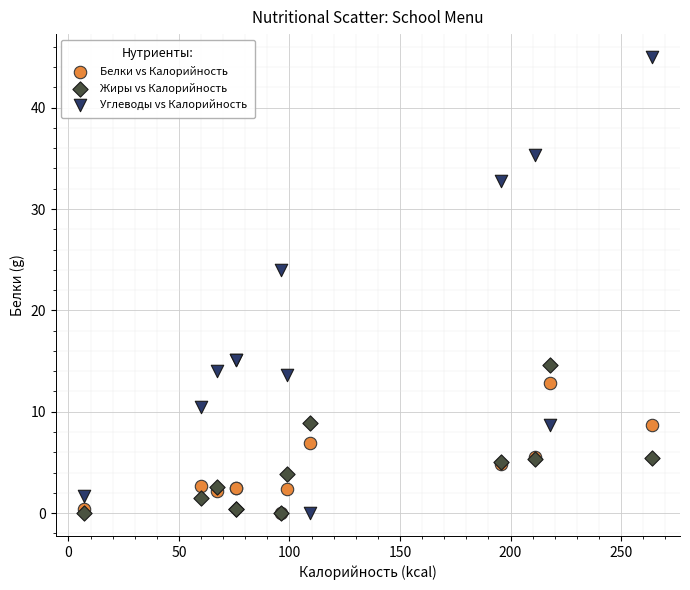

Which series has the widest spread of Y values?

Углеводы vs Калорийность